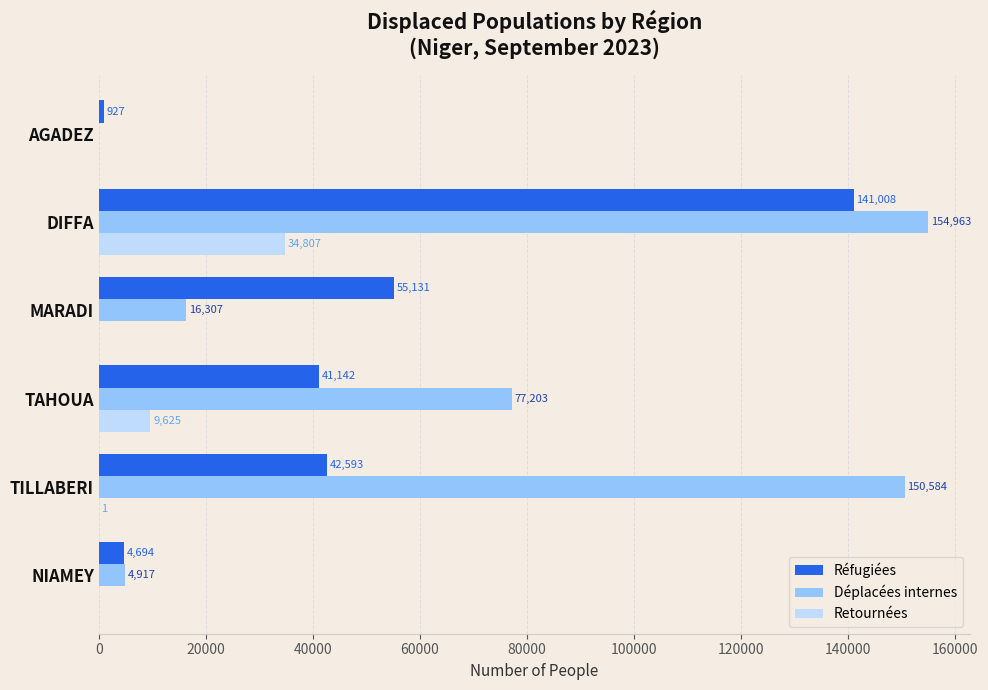

What is the greatest value displayed?

154963